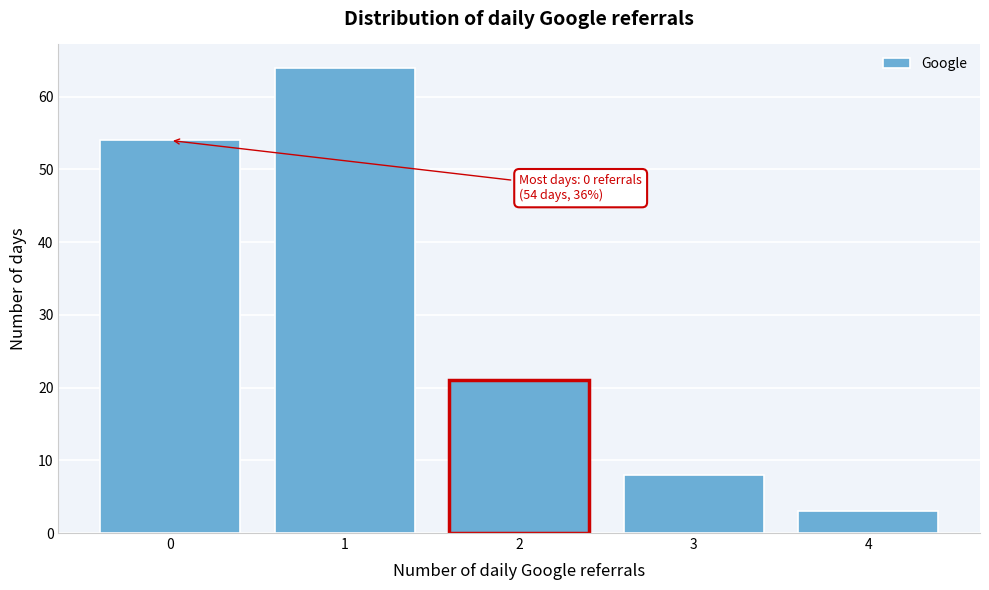

Reading left to right, extract all data points from this chart.

0=54	1=64	2=21	3=8	4=3